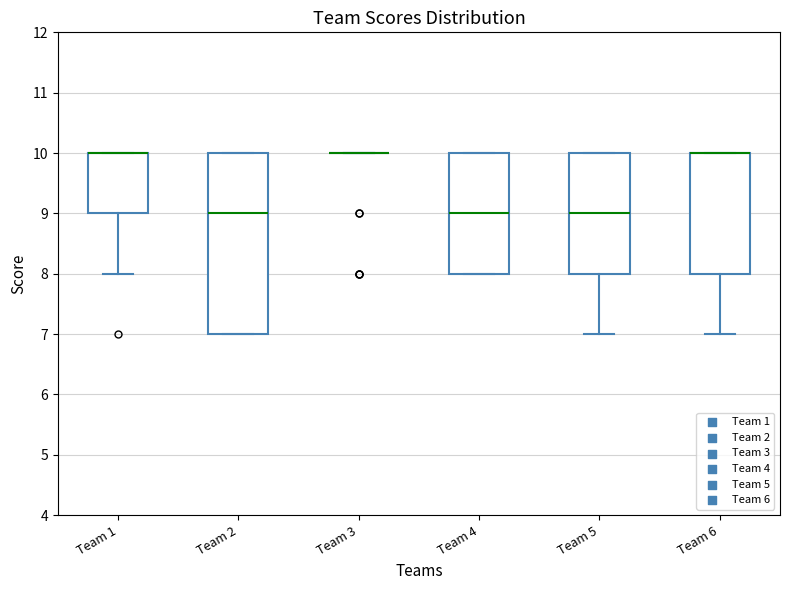

Reading left to right, read every box against the y-axis: the position of its median line, the range the box covers, and the ends of its whiskers. The values are not printed on the chart, so give them approximately, as read against the axis.

Team 1: median 10 (drawn on the box's upper edge), box 9 to 10, whiskers 8 to 10
Team 2: median 9, box 7 to 10, whiskers 7 to 10
Team 3: box collapsed to a line at 10, whiskers 10 to 10
Team 4: median 9, box 8 to 10, whiskers 8 to 10
Team 5: median 9, box 8 to 10, whiskers 7 to 10
Team 6: median 10 (drawn on the box's upper edge), box 8 to 10, whiskers 7 to 10